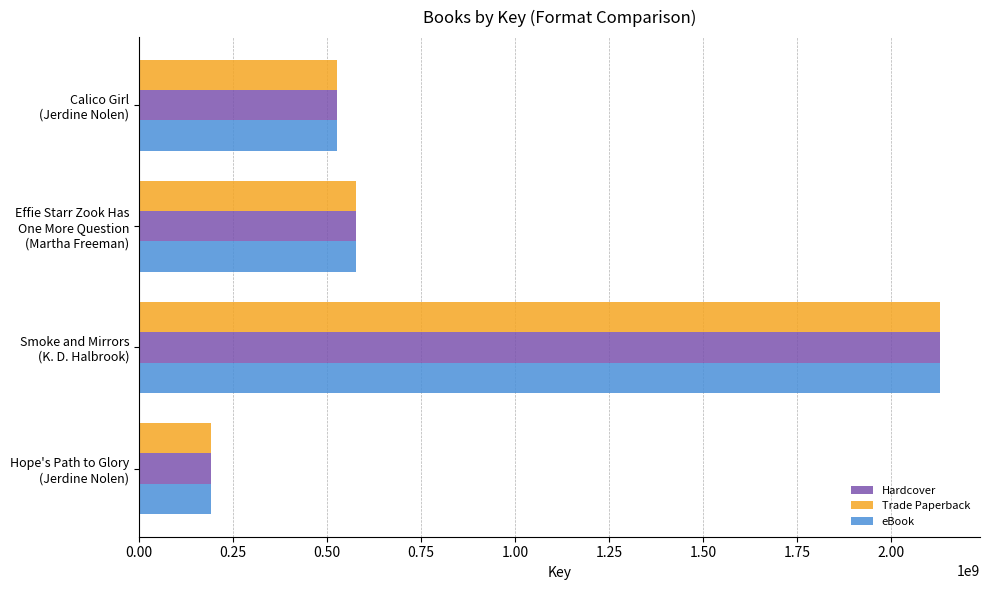

What is the difference between the maximum and second lowest values in the Trade Paperback series?

1602700652